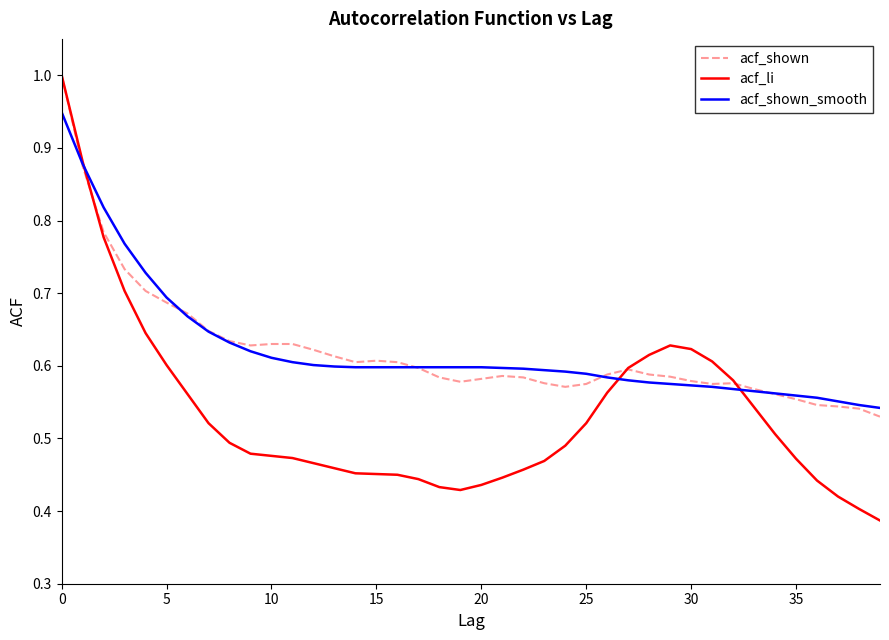

What is the greatest value displayed?

1.0